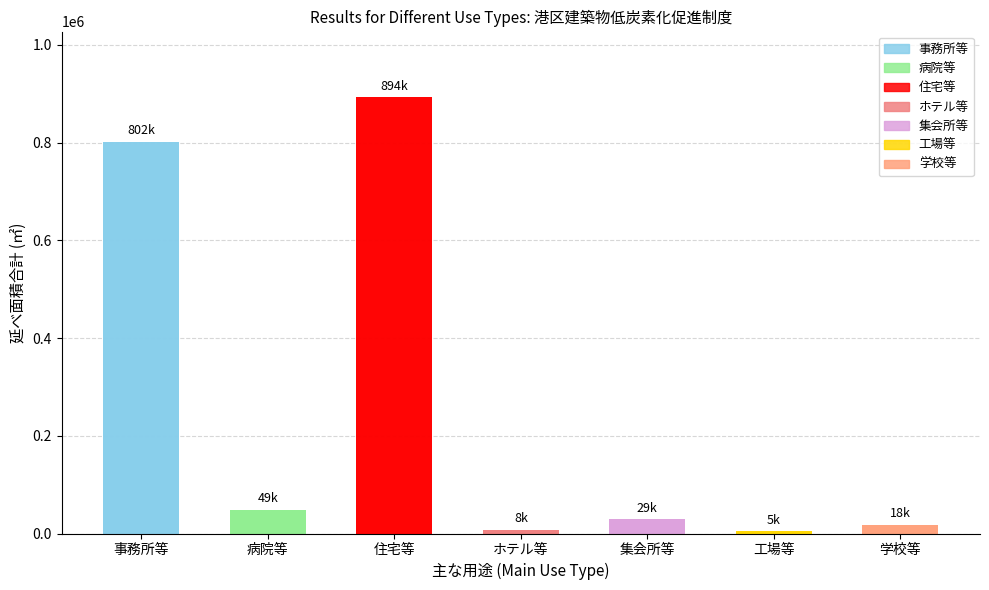

The value of 非住宅 at 工場等 is 2165.8. True or false?

False